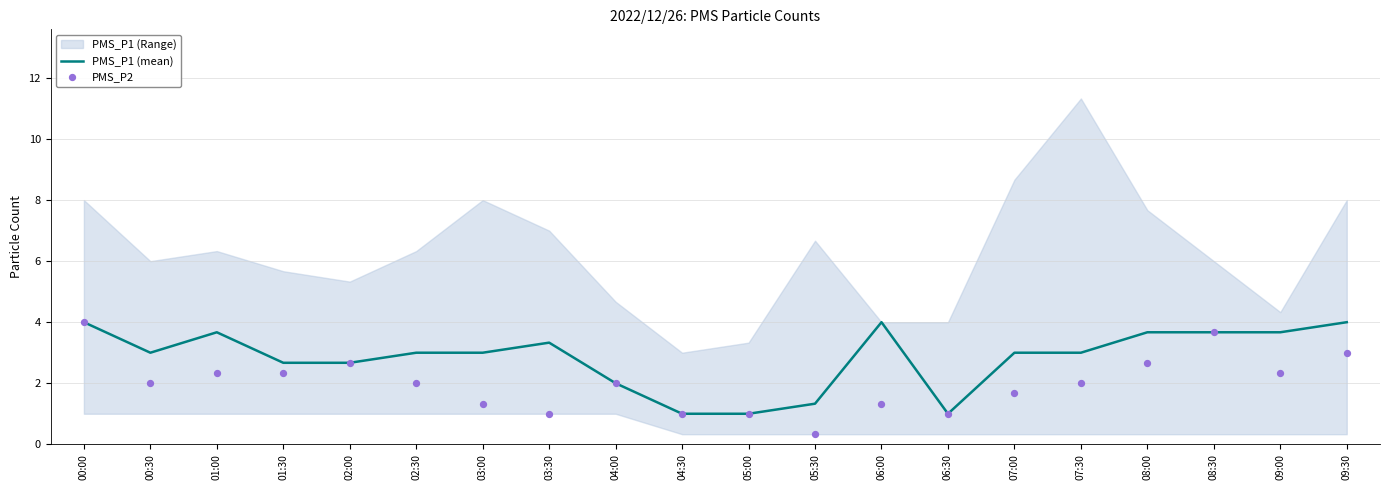

The value of PMS_P1 (mean) at 05:30 is 0.5. True or false?

False